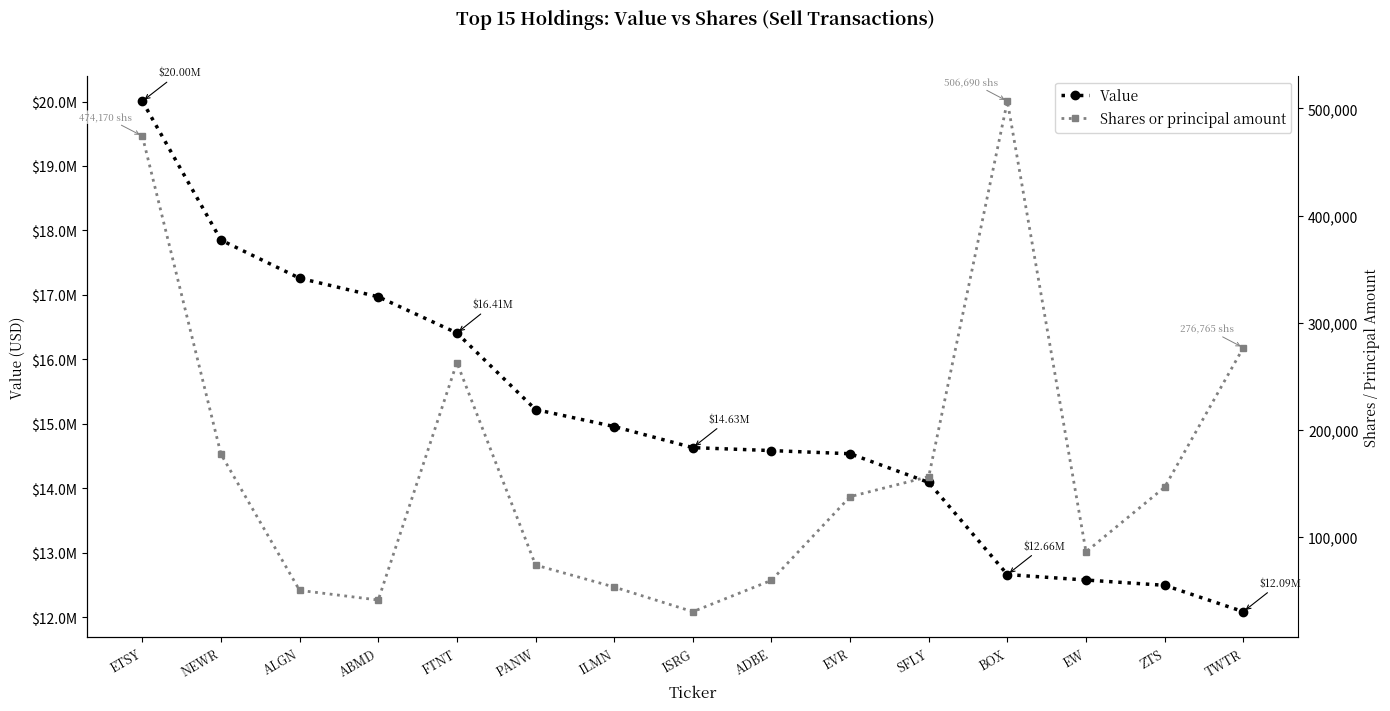

At which label does Shares or principal amount reach its peak?

BOX